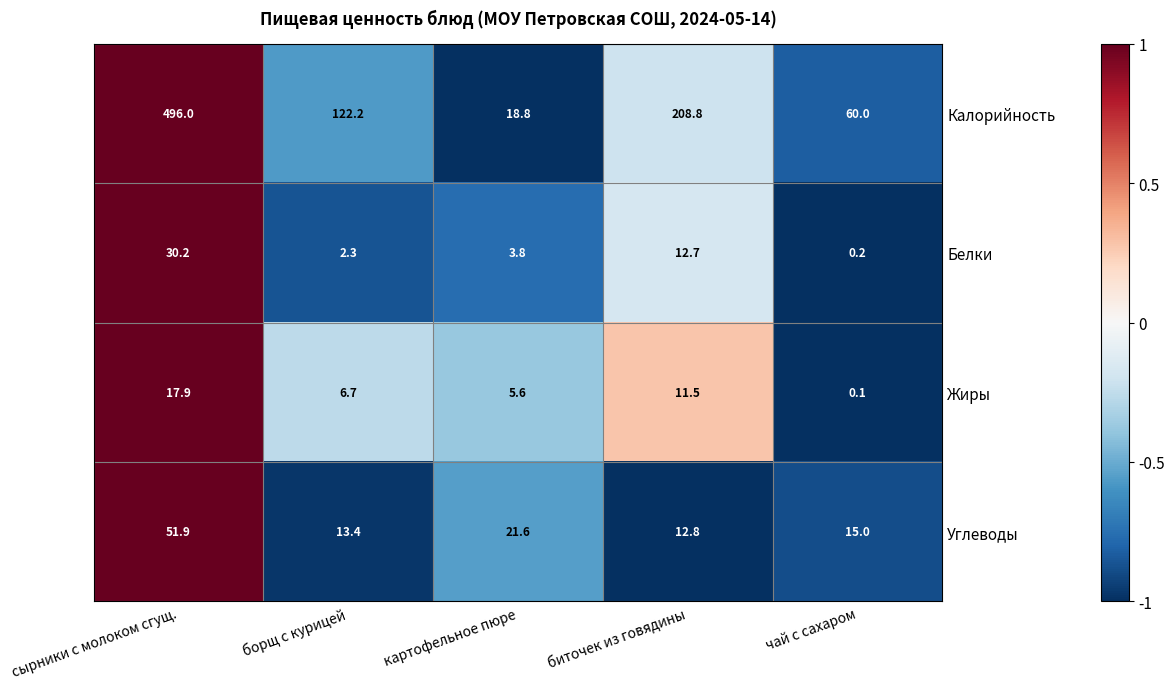

Rank the series at картофельное пюре from highest to lowest value.

Углеводы, Калорийность, Жиры, Белки